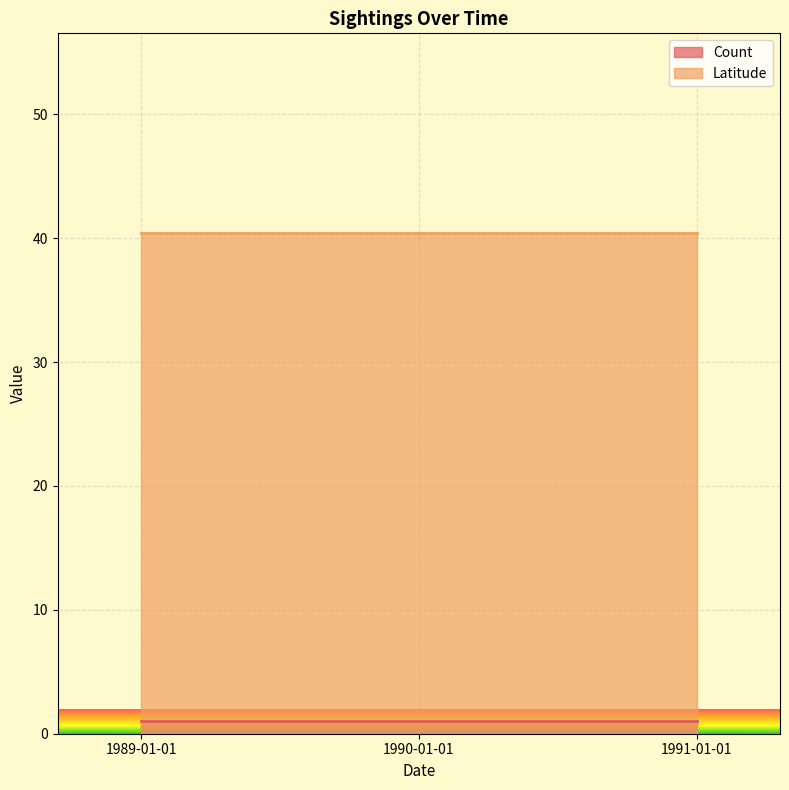

What is the label of the 2nd point from the right?

1990-01-01